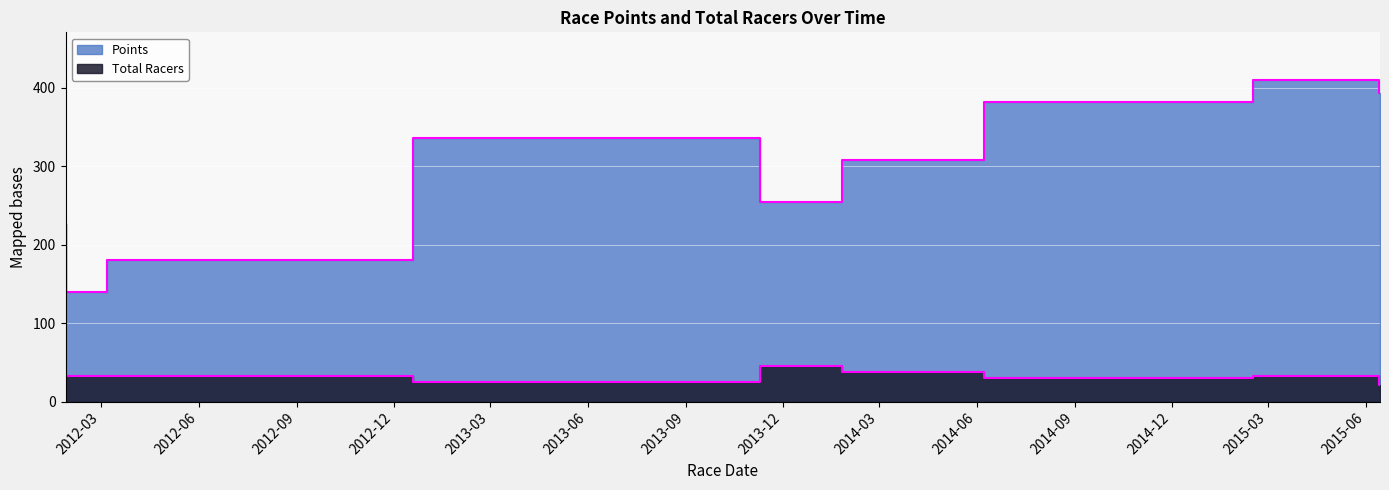

What are all the series names shown in the legend?

Points, Total Racers